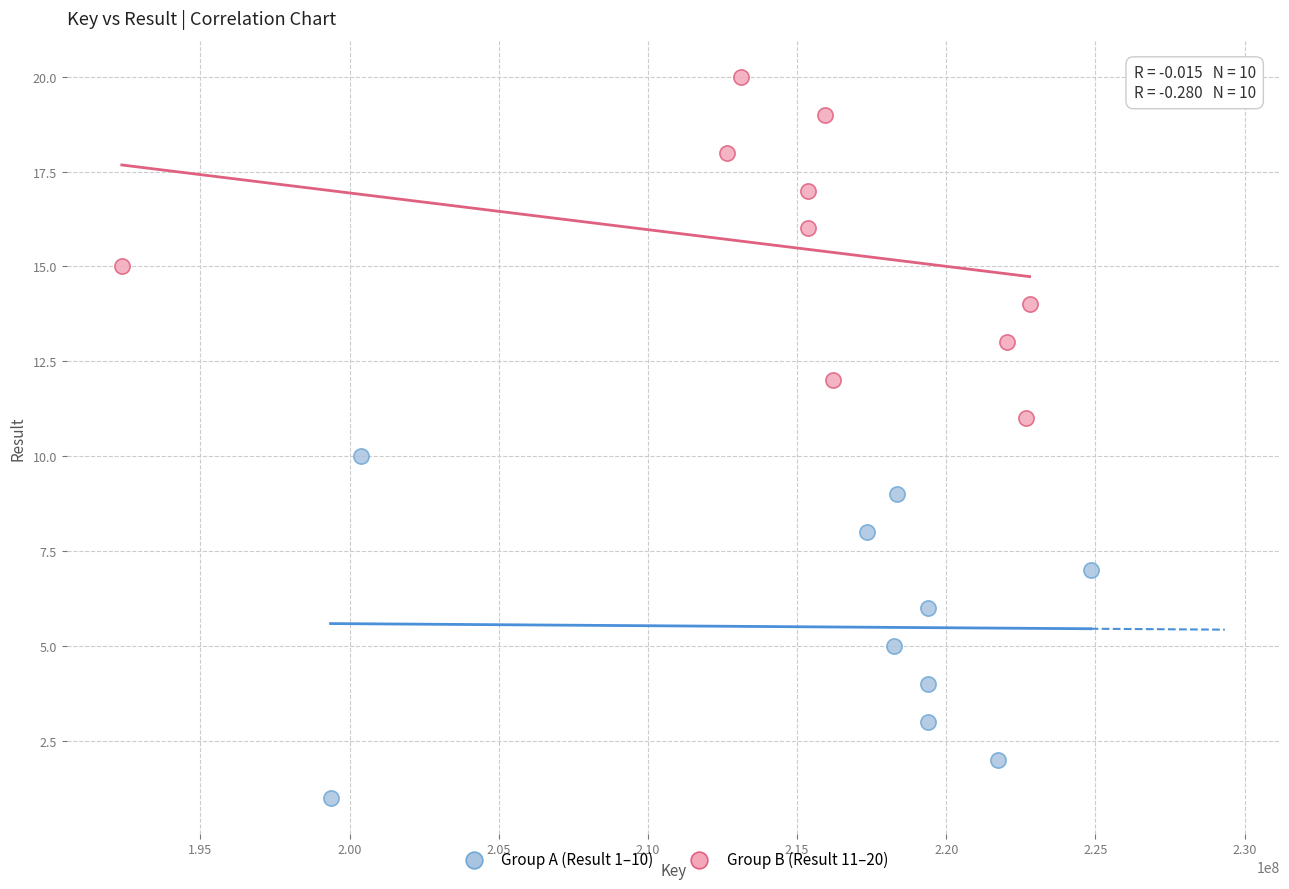

Which series reaches the maximum Y coordinate?

Group B (Result 11–20)